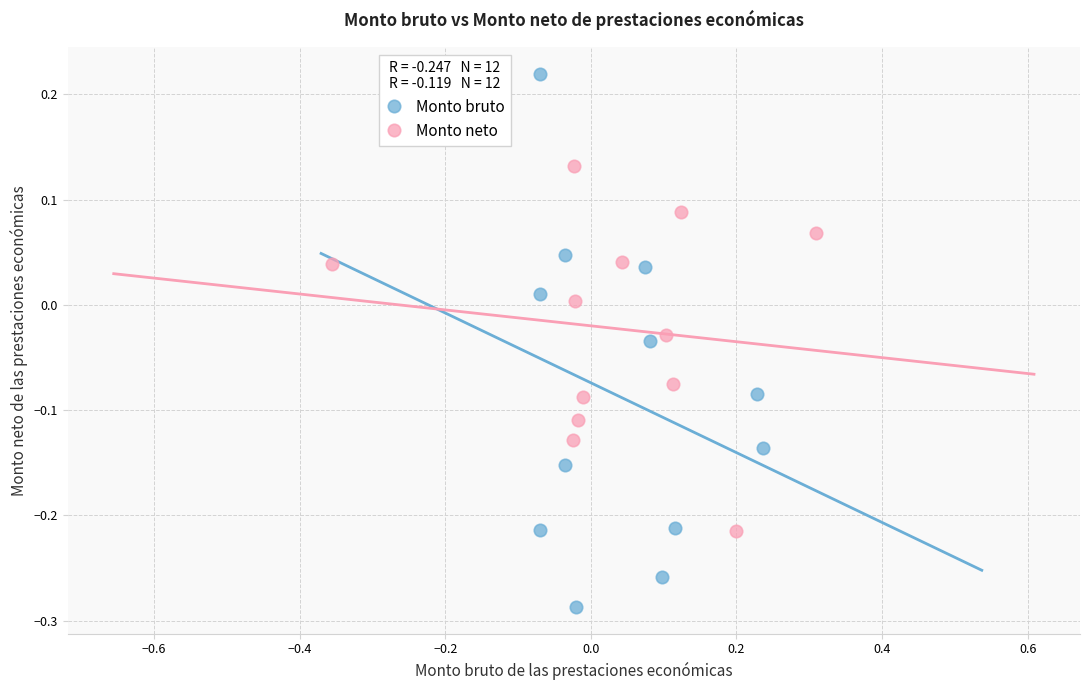

Which series has the widest spread of Y values?

Monto bruto